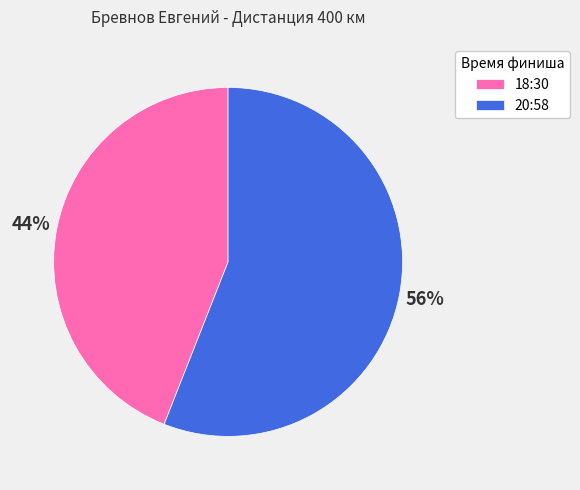

What is the smallest slice in the pie chart?

18:30